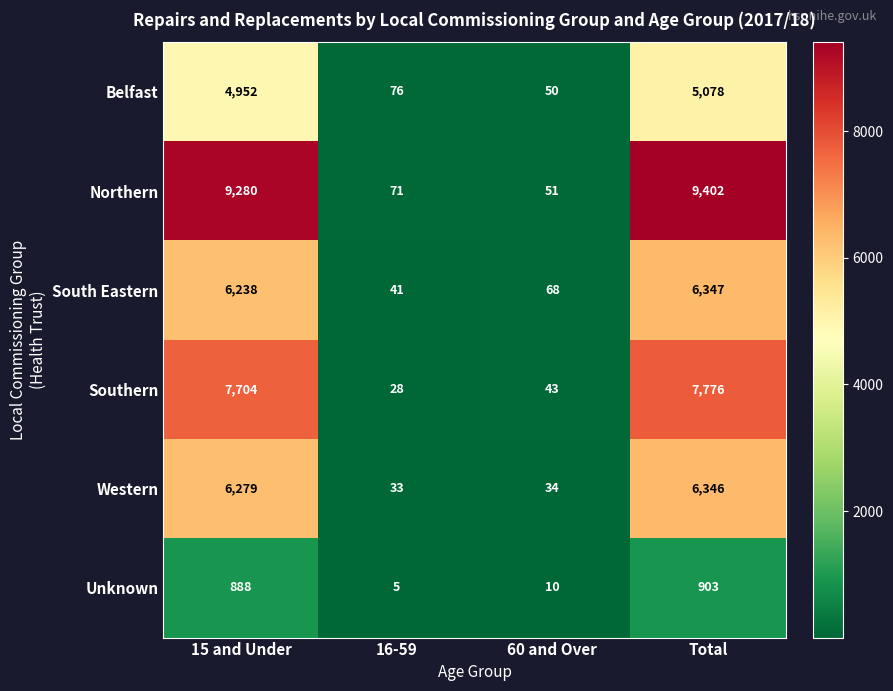

Reading right to left, extract all data points from this chart.

Belfast: Total=5078	60 and Over=50	16-59=76	15 and Under=4952
Northern: Total=9402	60 and Over=51	16-59=71	15 and Under=9280
South Eastern: Total=6347	60 and Over=68	16-59=41	15 and Under=6238
Southern: Total=7776	60 and Over=43	16-59=28	15 and Under=7704
Western: Total=6346	60 and Over=34	16-59=33	15 and Under=6279
Unknown: Total=903	60 and Over=10	16-59=5	15 and Under=888